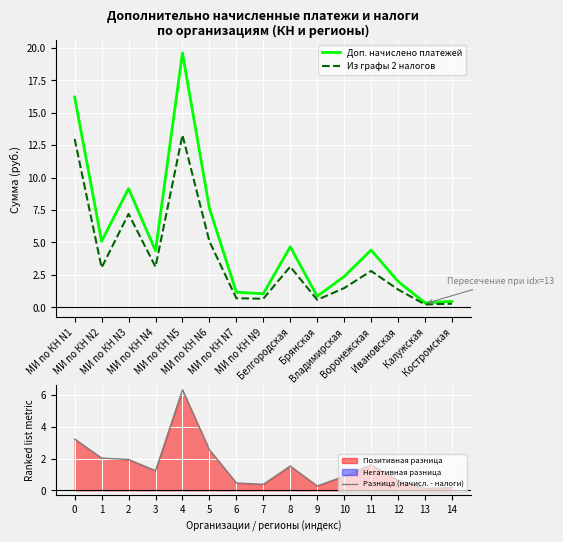

True or false: Доп. начислено платежей and Из графы 2 налогов cross at least once.

False